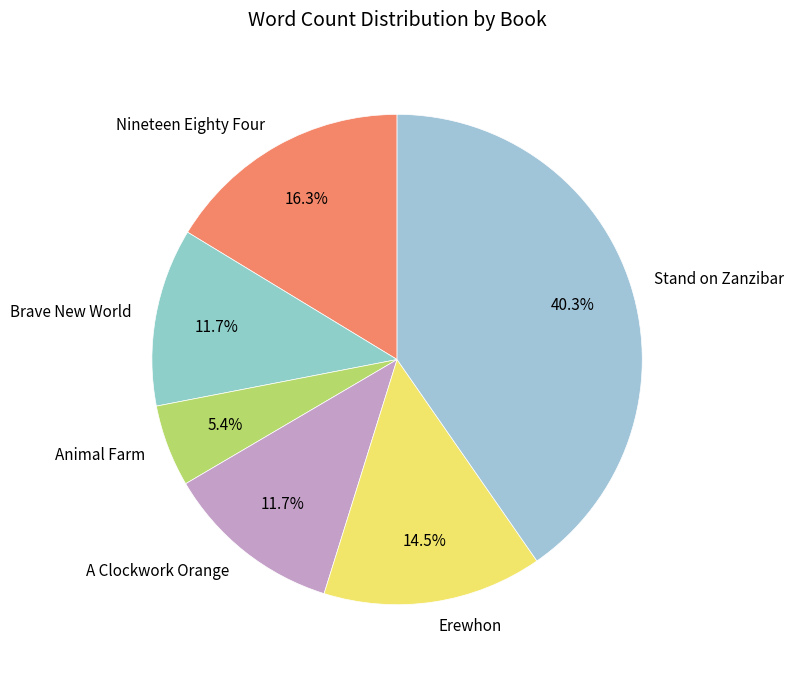

To the nearest percent, what is the combined percentage of Animal Farm and Brave New World?

17%